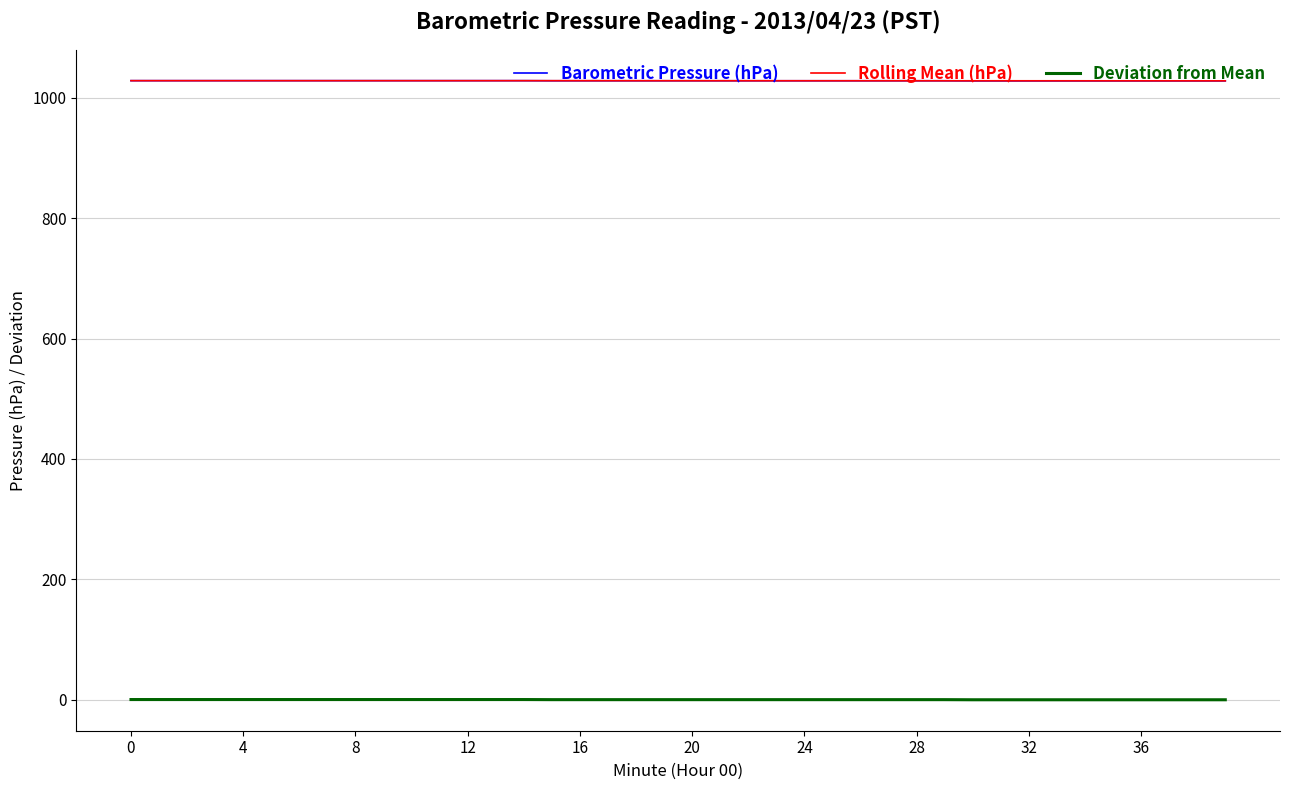

True or false: Barometric Pressure (hPa) and Deviation from Mean cross at least once.

False